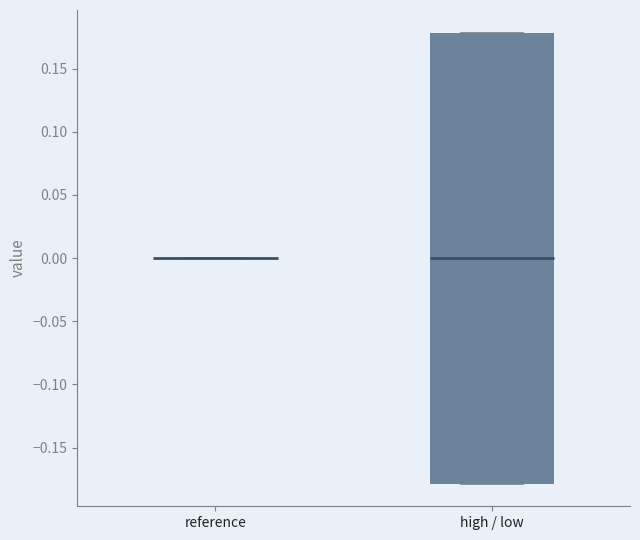

Reading left to right, read every box against the y-axis: the position of its median line, the range the box covers, and the ends of its whiskers. The values are not printed on the chart, so give them approximately, as read against the axis.

reference: box collapsed to a line at 0.00, whiskers 0.00 to 0.00
high / low: median 0.00, box -0.18 to 0.18, whiskers -0.18 to 0.18